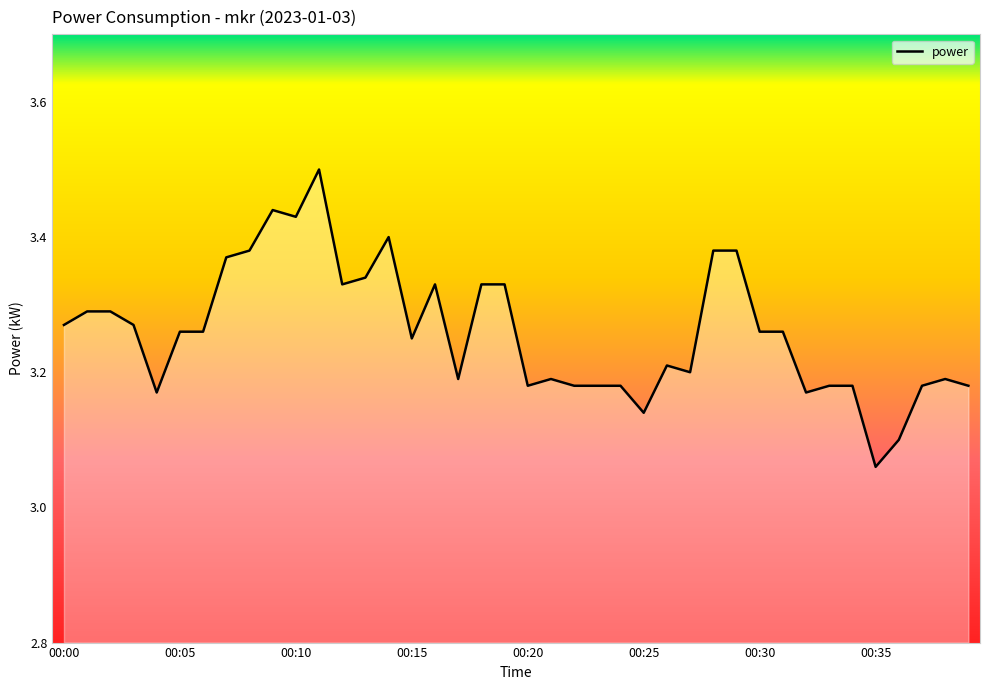

What is the difference between the maximum and minimum values?

0.4